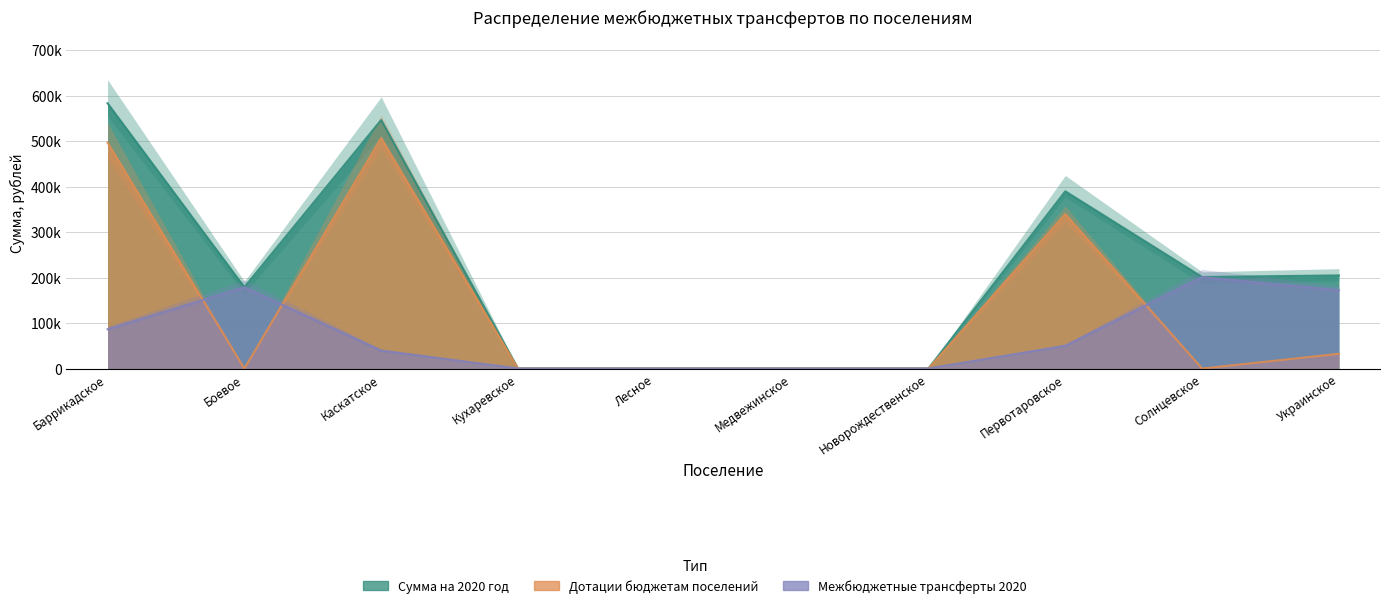

What is the sum of the Дотации бюджетам поселений values at Украинское and Каскатское?

539205.3